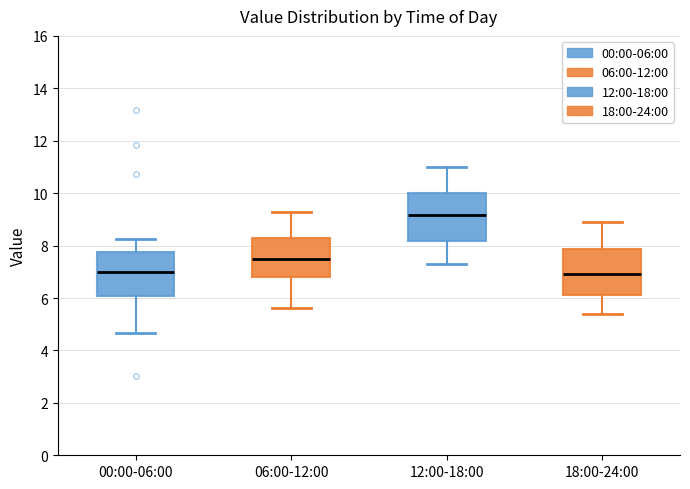

Where does the median line of the box for 12:00-18:00 sit on the y-axis? The values are not printed on the chart, so give them approximately, as read against the axis.

9.2